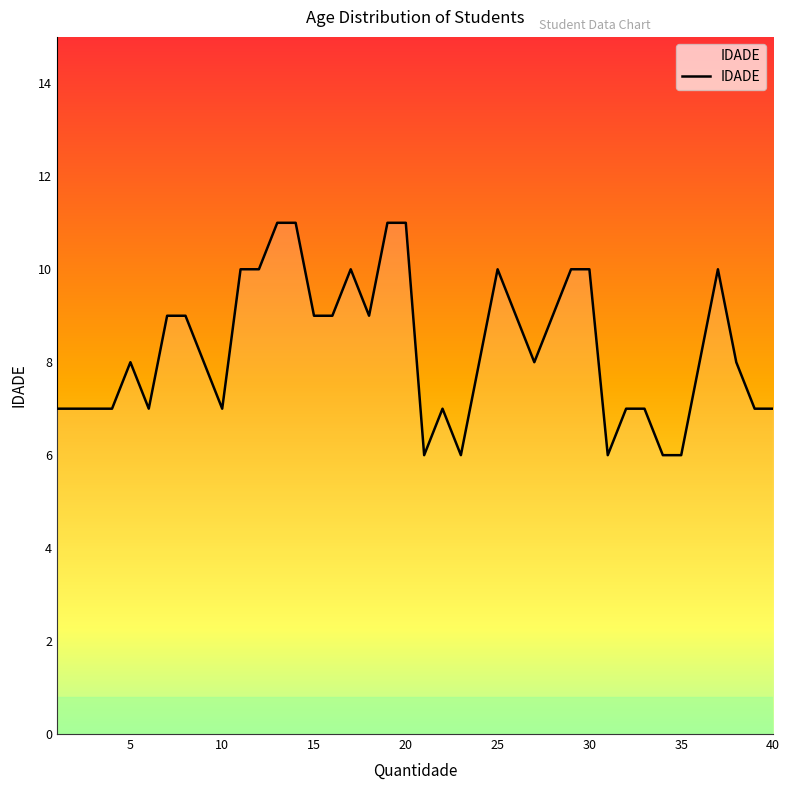

What is the difference between the maximum and minimum values?

5